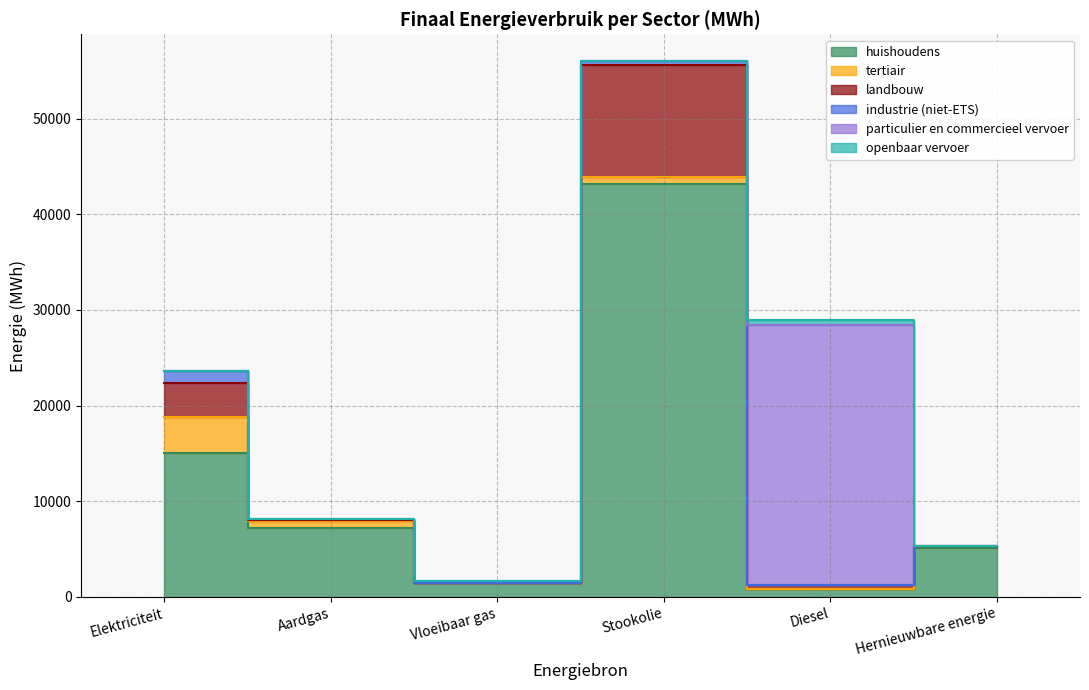

What is the difference between the highest and lowest values at Hernieuwbare energie?

5136.7